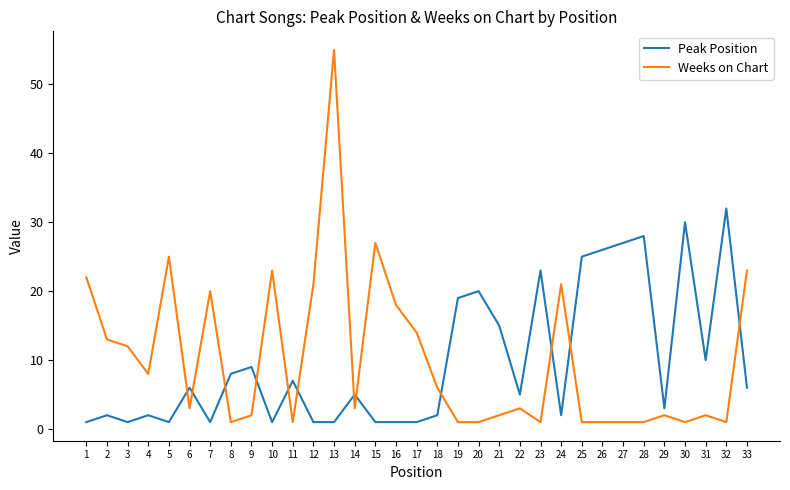

Which series changed the most between 13 and 23?

Weeks on Chart